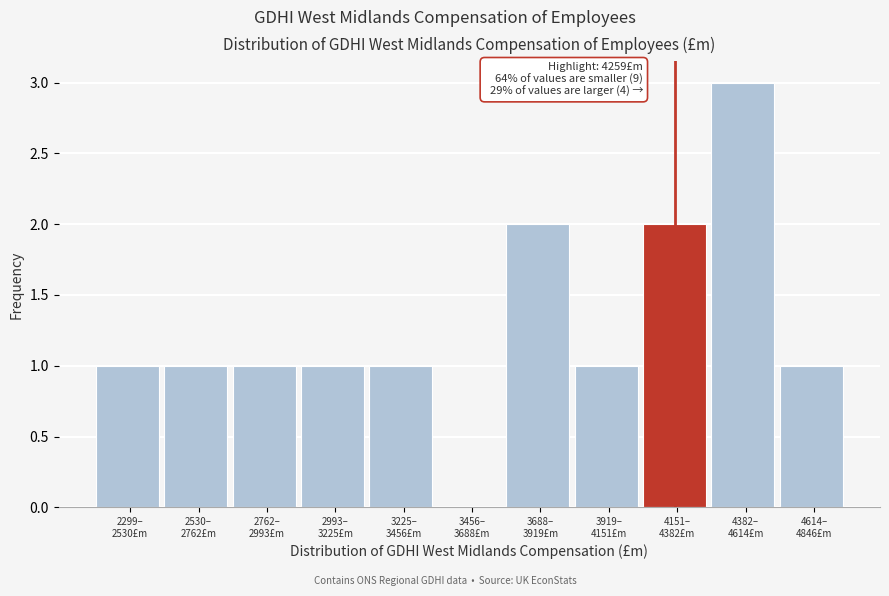

What is the sum of all values?

14